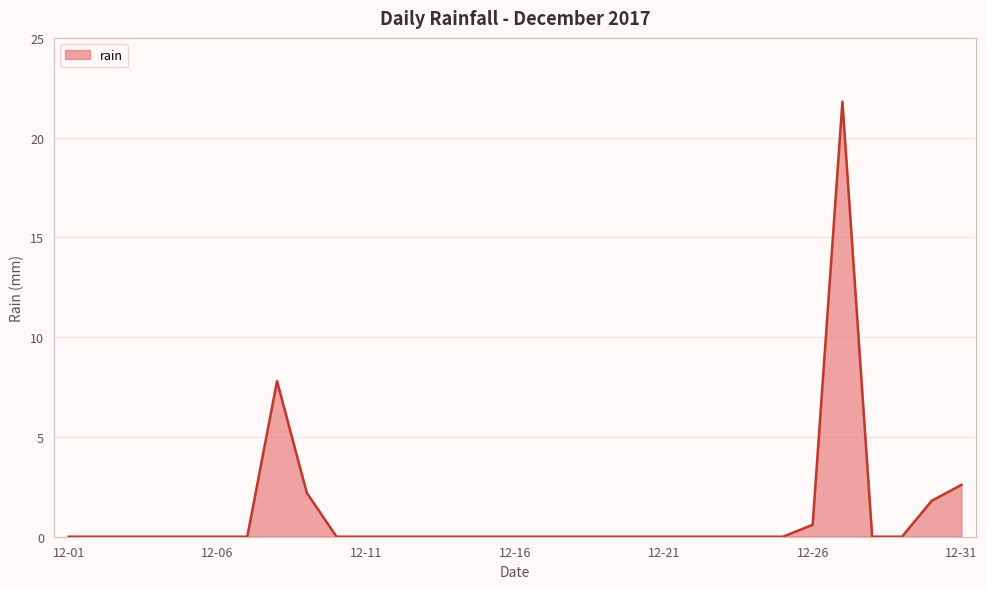

What is the maximum value shown in the chart?

21.8